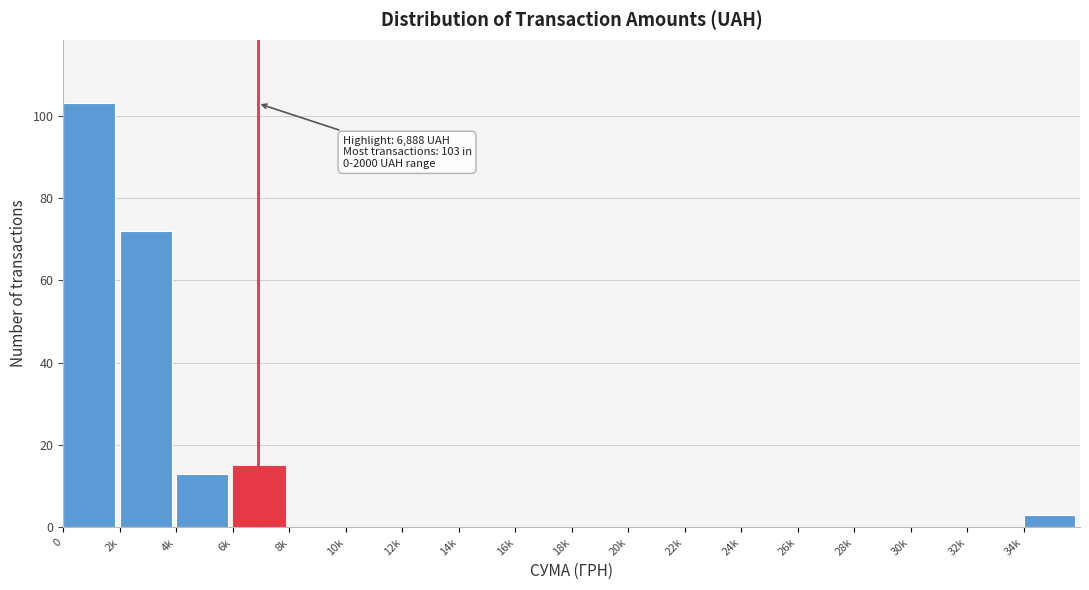

Reading left to right, what are all the values shown in this chart?

0=103	2k=72	4k=13	6k=15	8k=0	10k=0	12k=0	14k=0	16k=0	18k=0	20k=0	22k=0	24k=0	26k=0	28k=0	30k=0	32k=0	34k=3